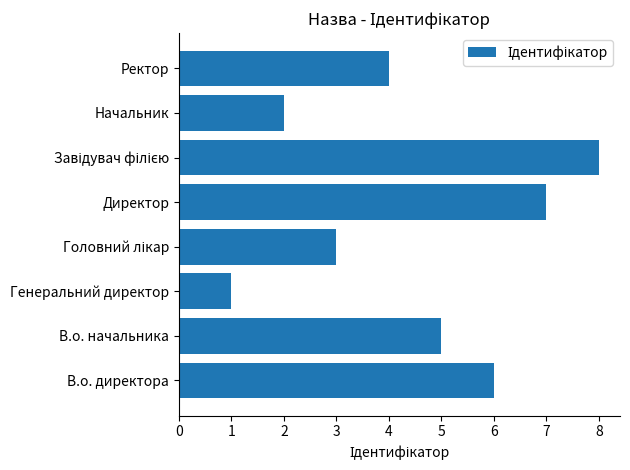

The chart shows a value of 5 at В.о. начальника. True or false?

True